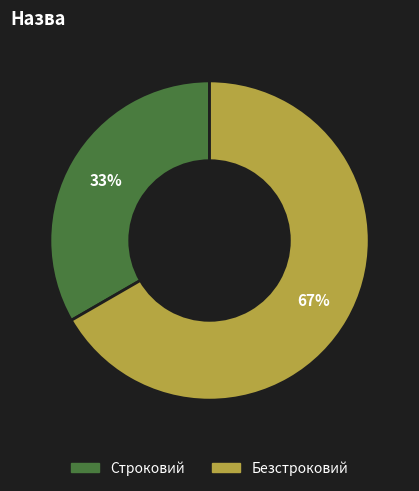

Is there any slice that represents more than half of the pie?

Yes